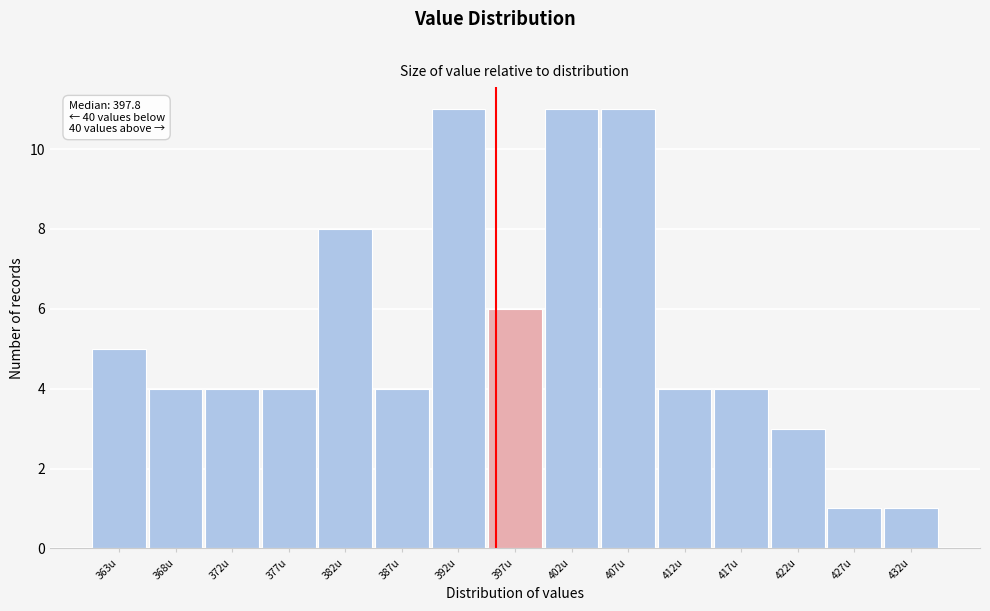

Reading right to left, transcribe all the data shown in this chart.

1	1	3	4	4	11	11	6	11	4	8	4	4	4	5